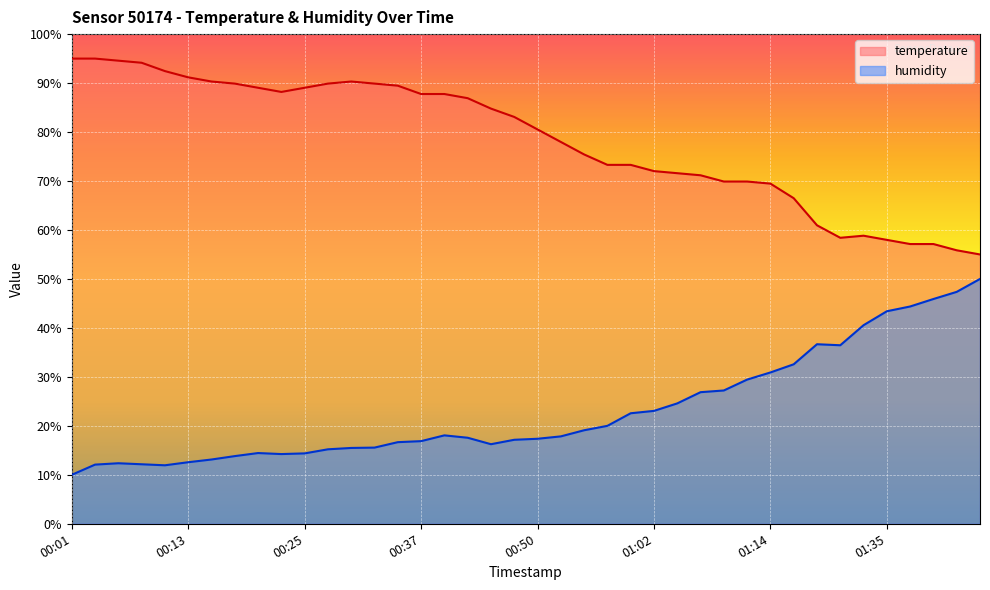

How many data points does each series have?

40